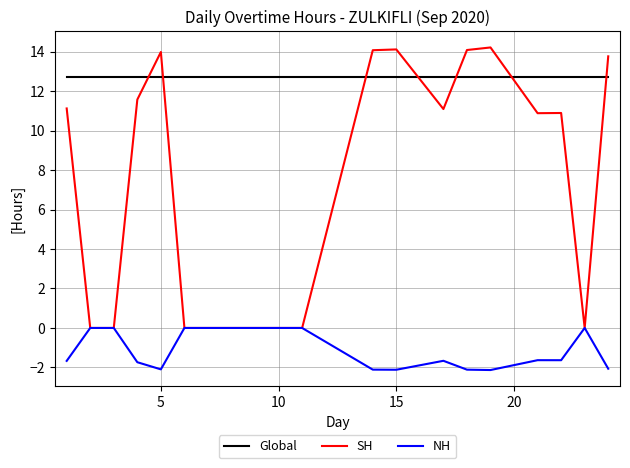

How many categories are shown in the chart?

20